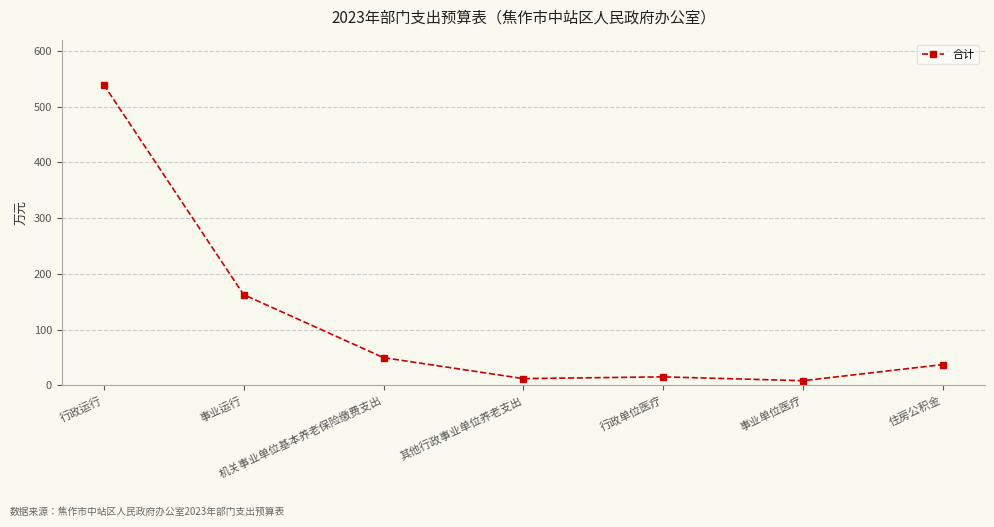

Reading right to left, list all the values displayed in this chart.

37.2	8.2	15.1	11.9	49.5	162.6	539.4